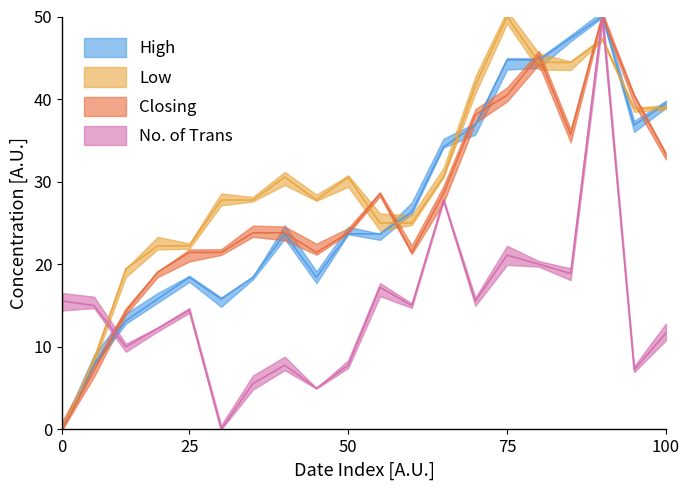

How many interior local valleys does the No. of Trans series have?

7